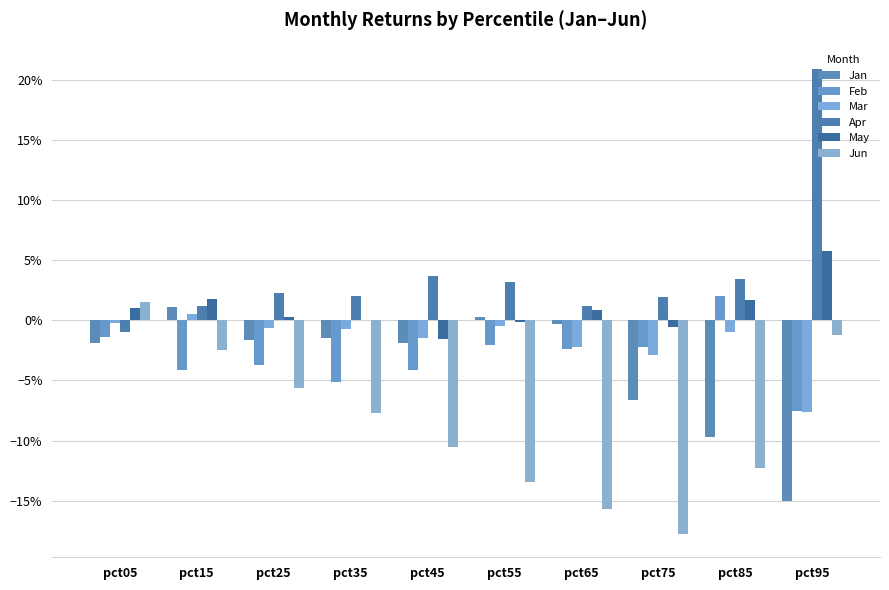

Are the bars horizontal?

No